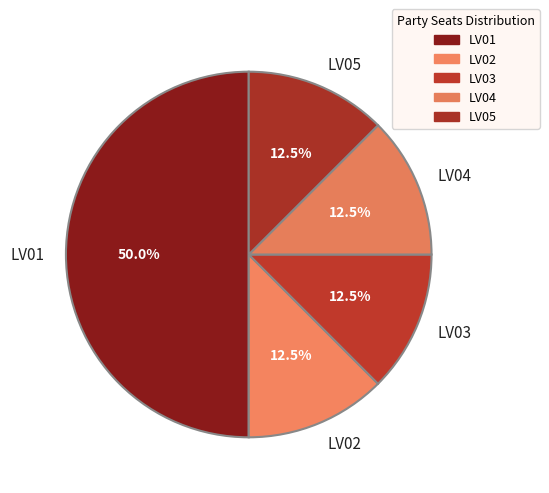

Which category has the biggest portion of the pie?

LV01